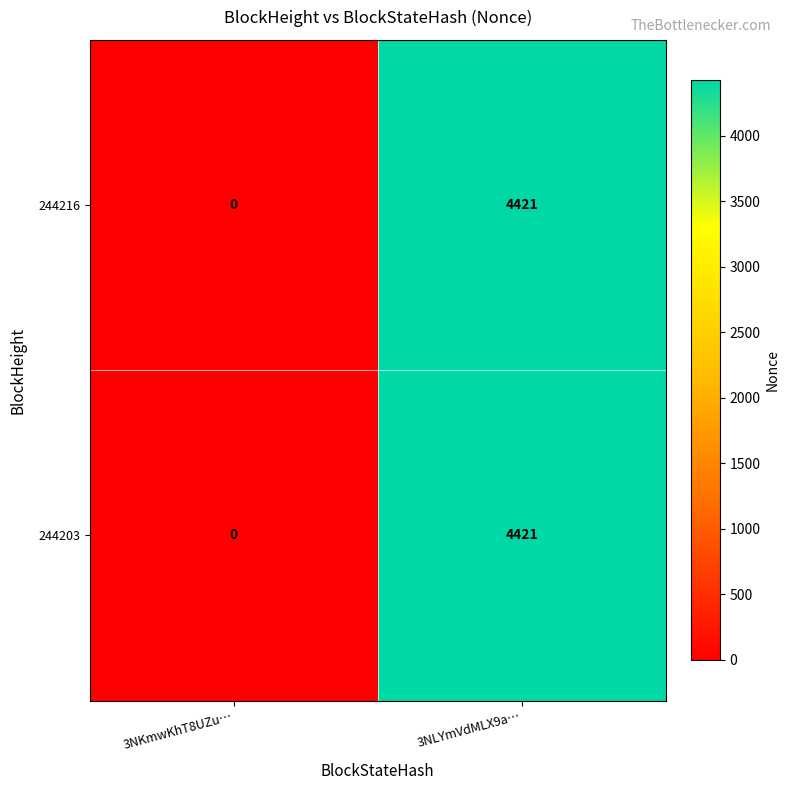

Reading right to left, list all the values displayed in this chart.

244216: 3NLYmVdMLX9a…=4421	3NKmwKhT8UZu…=0
244203: 3NLYmVdMLX9a…=4421	3NKmwKhT8UZu…=0